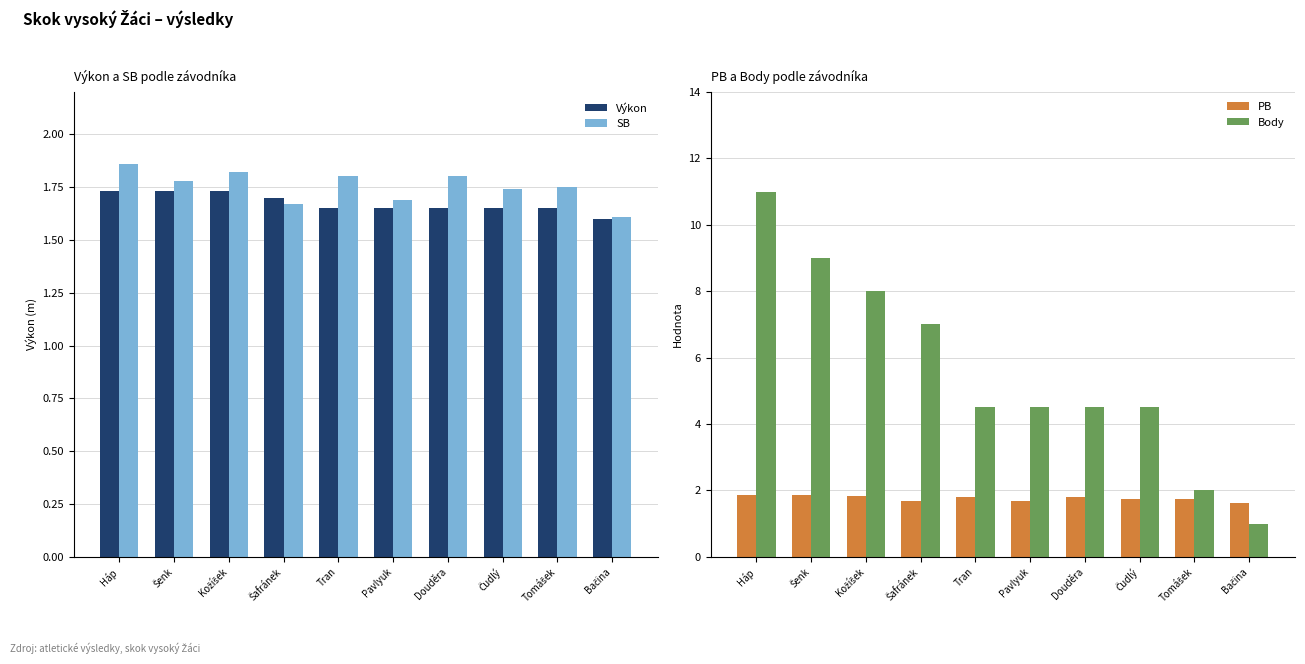

Which series has the largest total across all categories?

Body